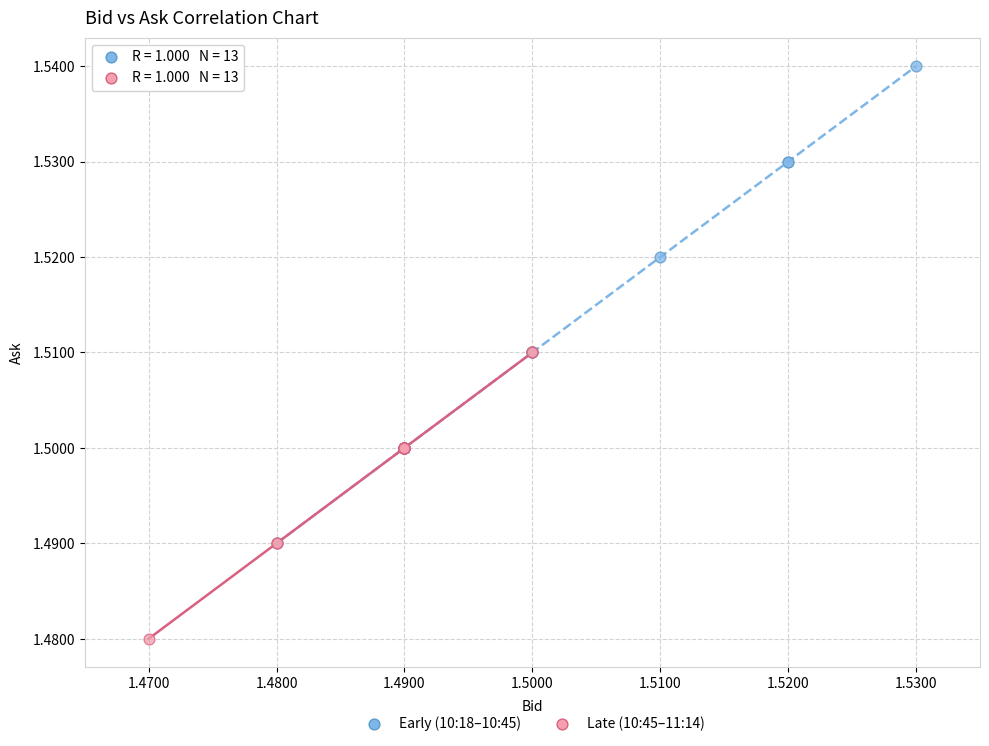

Which series has the widest spread of Y values?

Early (10:18–10:45)